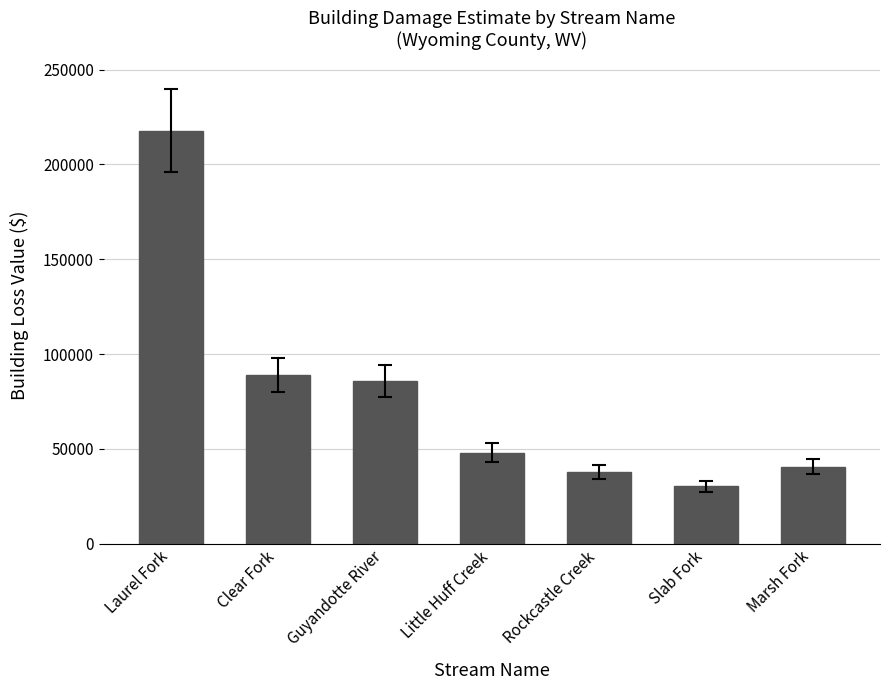

Which category has the highest value across all series?

Laurel Fork